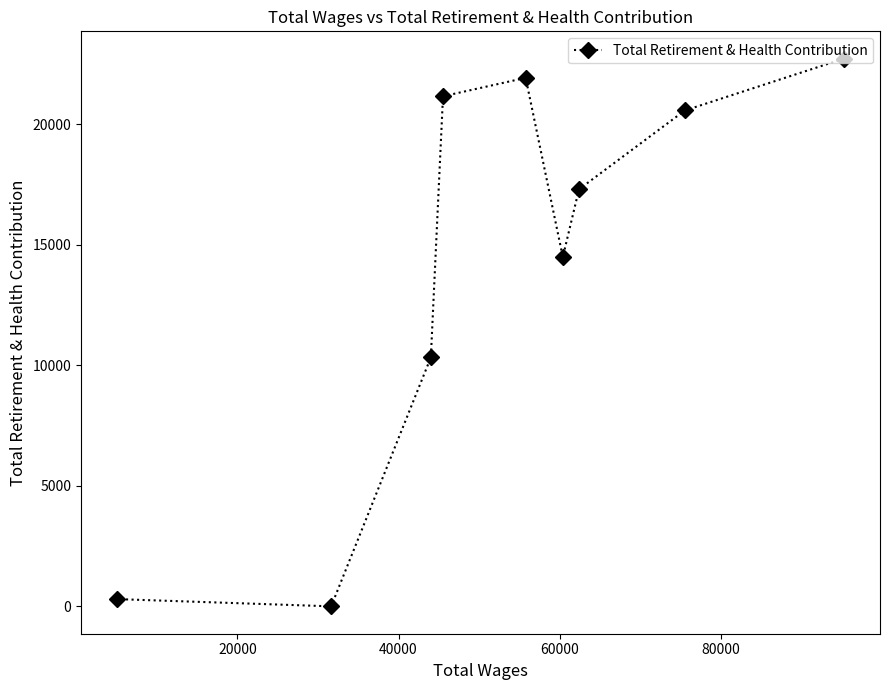

Reading left to right, what are all the values shown in this chart?

300	0	10329	21167	21932	14495	17306	20577	22726